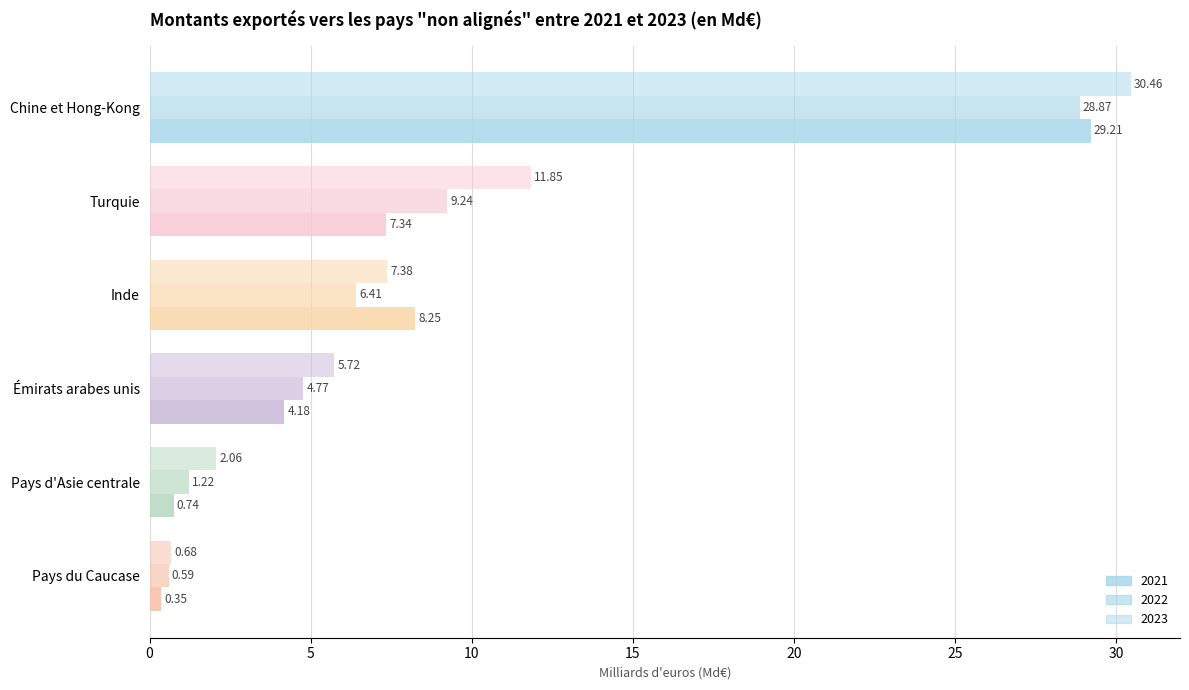

Which category has the highest value in the 2022 series?

Chine et Hong-Kong